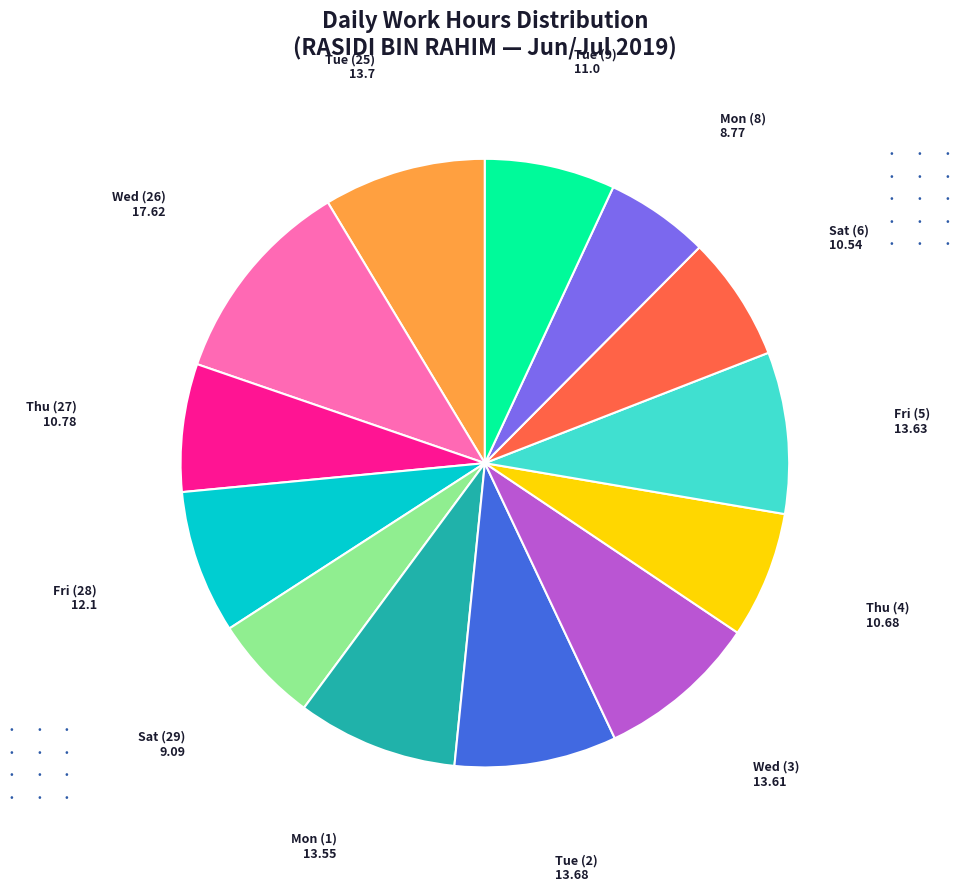

Does any single category account for the majority?

No